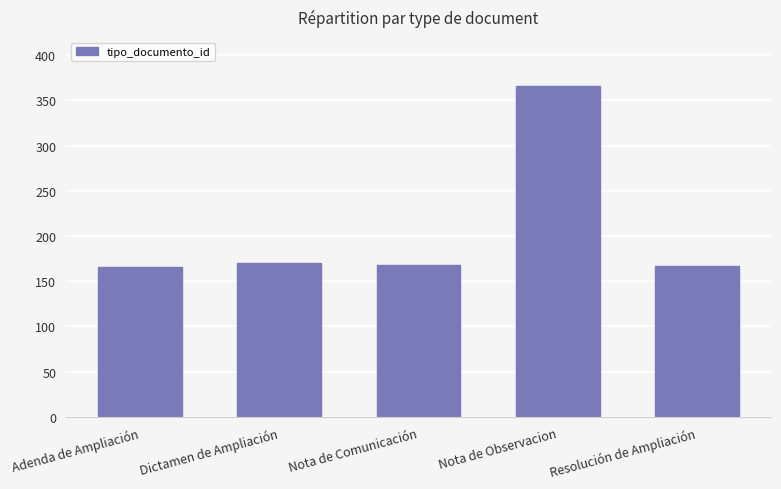

What is the average value?

207